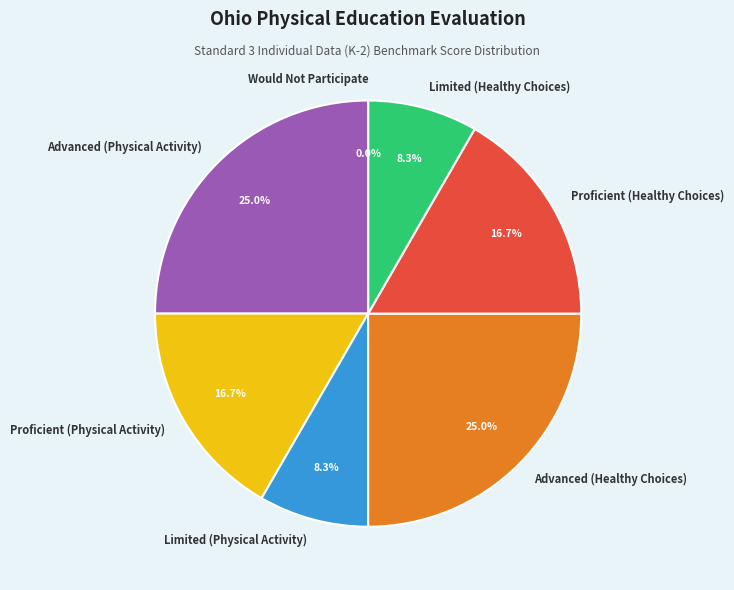

To the nearest percent, what portion does Advanced (Healthy Choices) represent?

25%